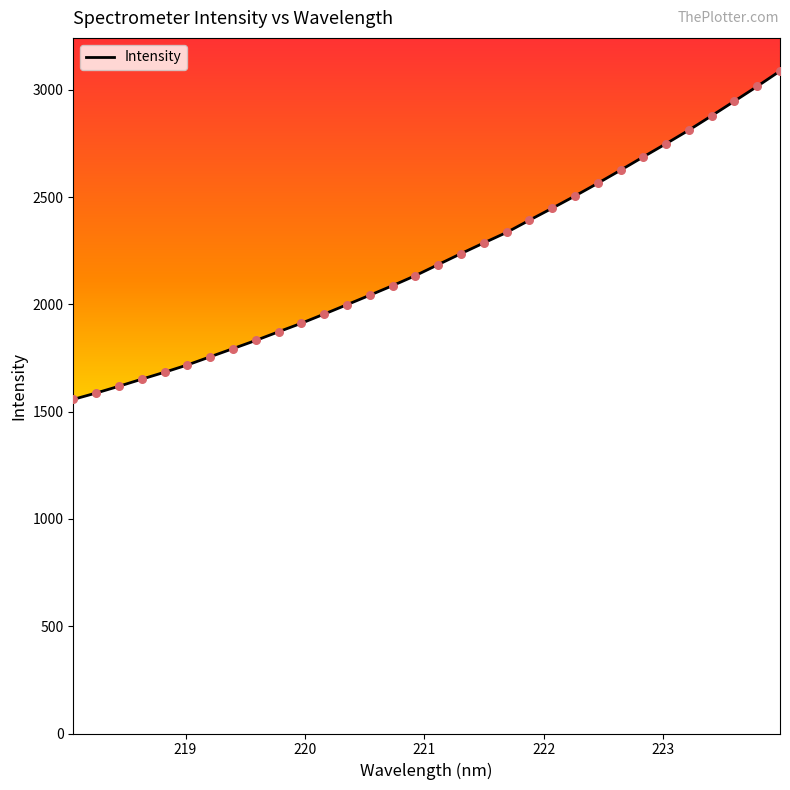

What is the smallest value displayed?

1557.3